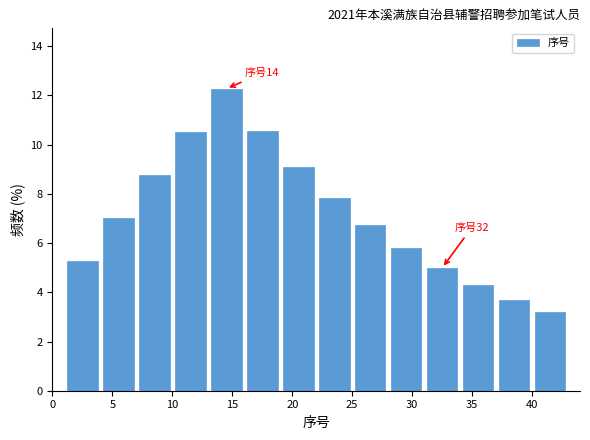

Which range on the x-axis has the tallest bar?

13 to 16